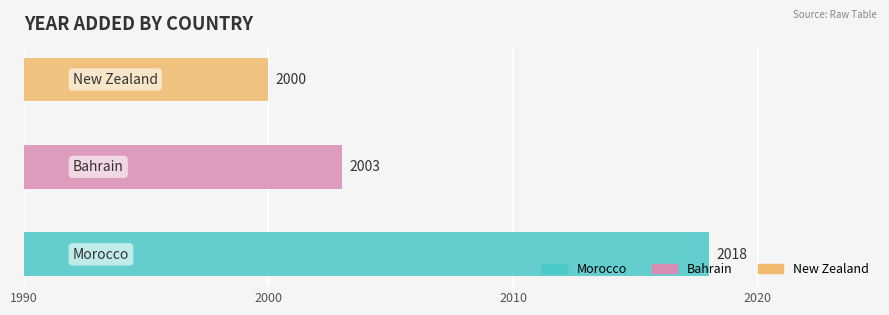

What is the smallest value displayed?

2000